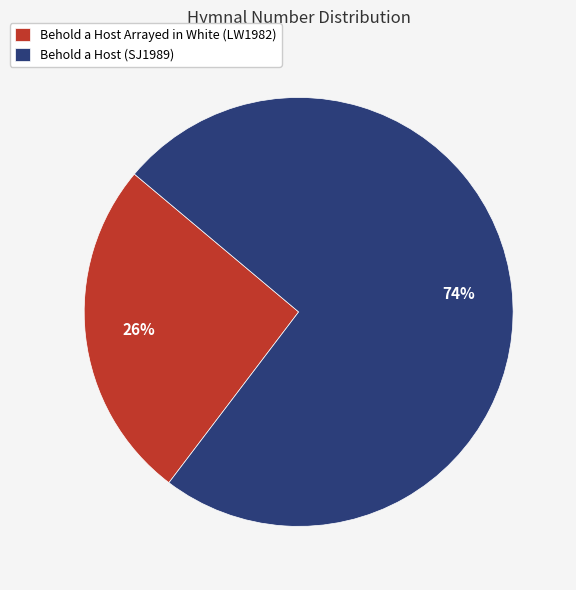

Count the number of slices in the pie.

2